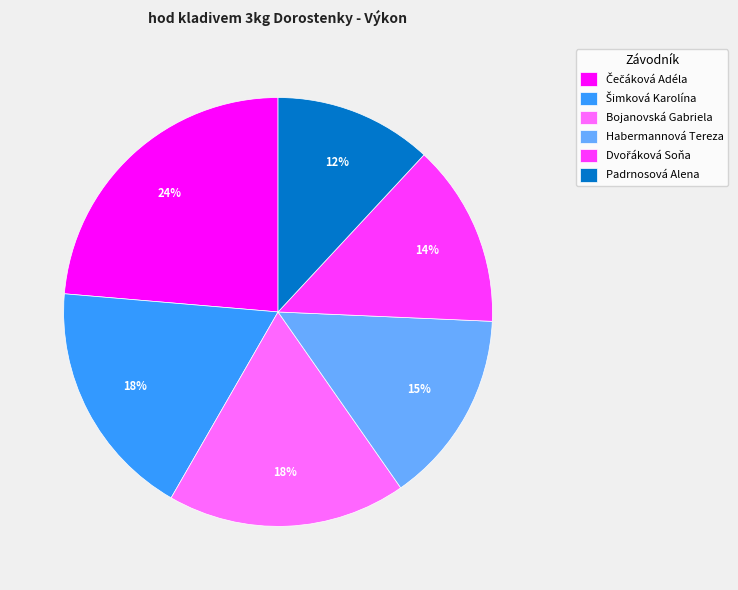

What percentage is the Bojanovská Gabriela slice, to the nearest percent?

18%